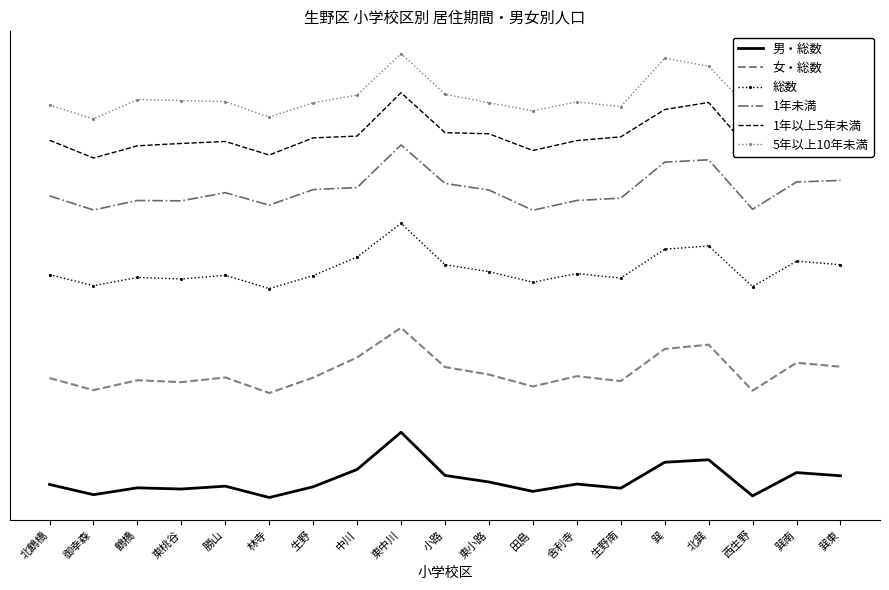

Between 東小路 and 東桃谷, which is larger?

東小路